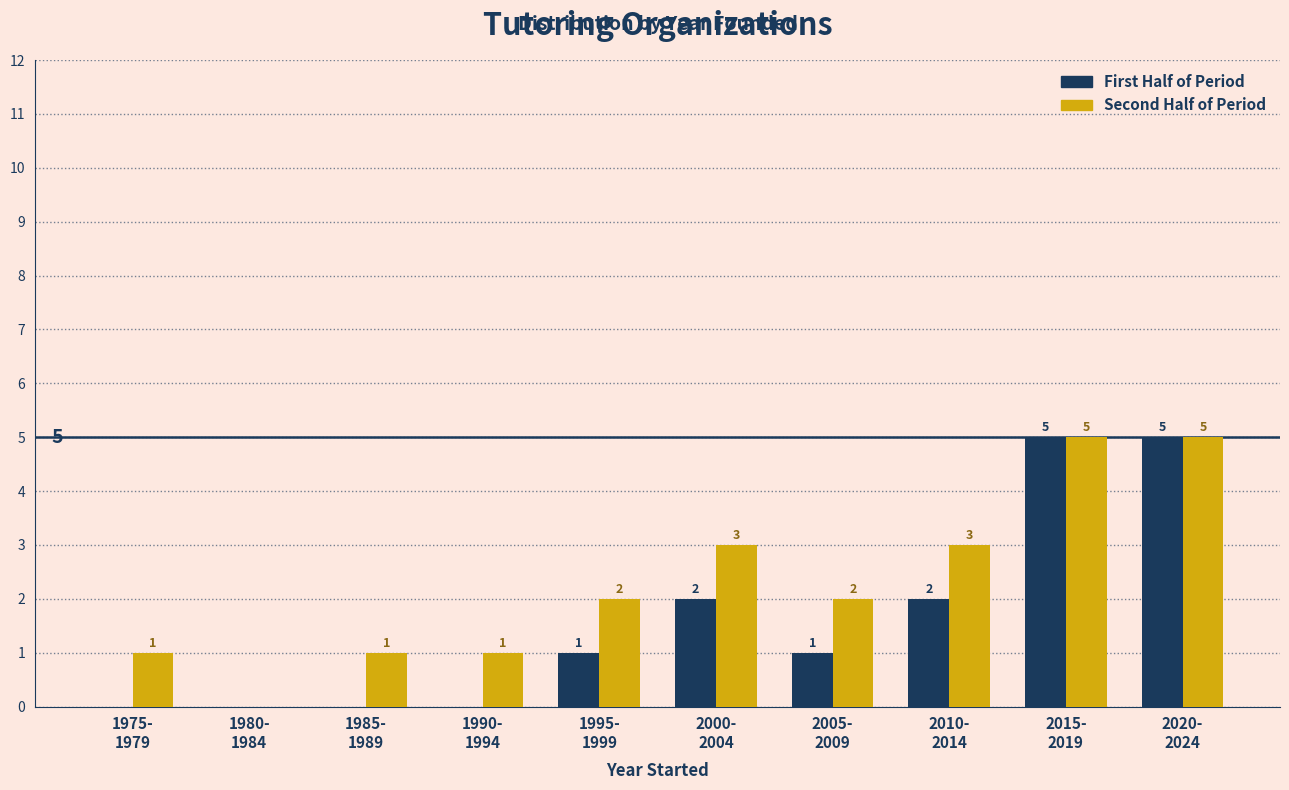

How many First Half of Period values are between 0 and 2?

8